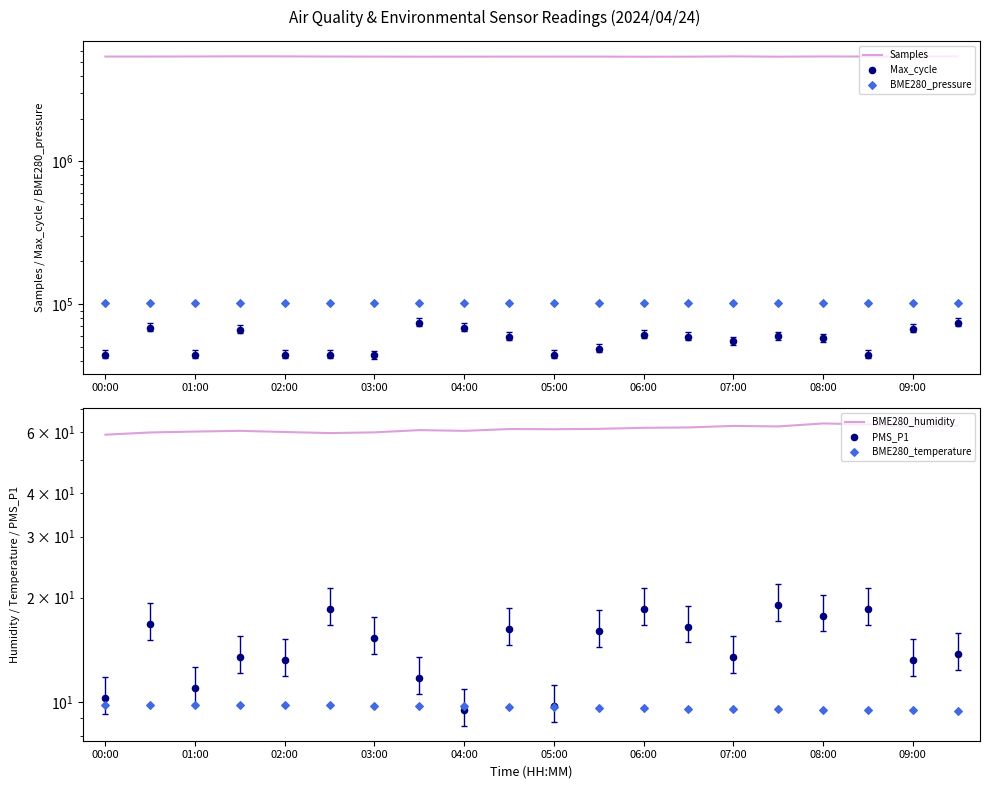

What are all the series names shown in the legend?

Samples, Max_cycle, BME280_pressure, BME280_humidity, PMS_P1, BME280_temperature